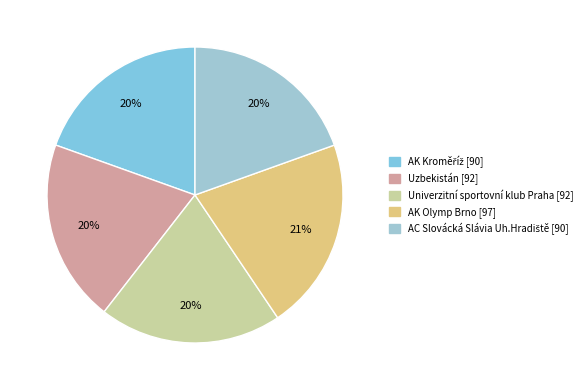

How many segments does this pie chart have?

5